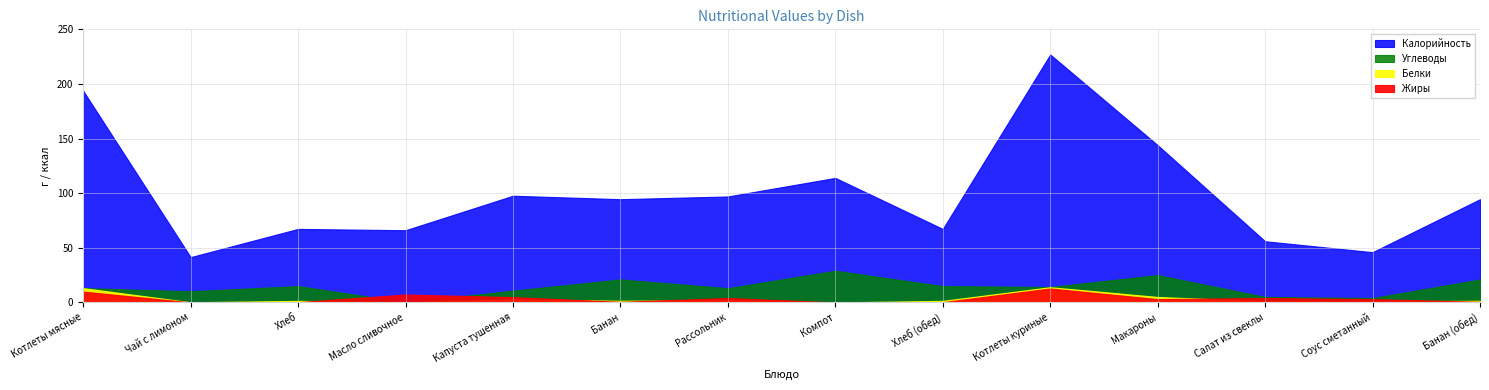

What is the label of the 8th point from the left?

Компот